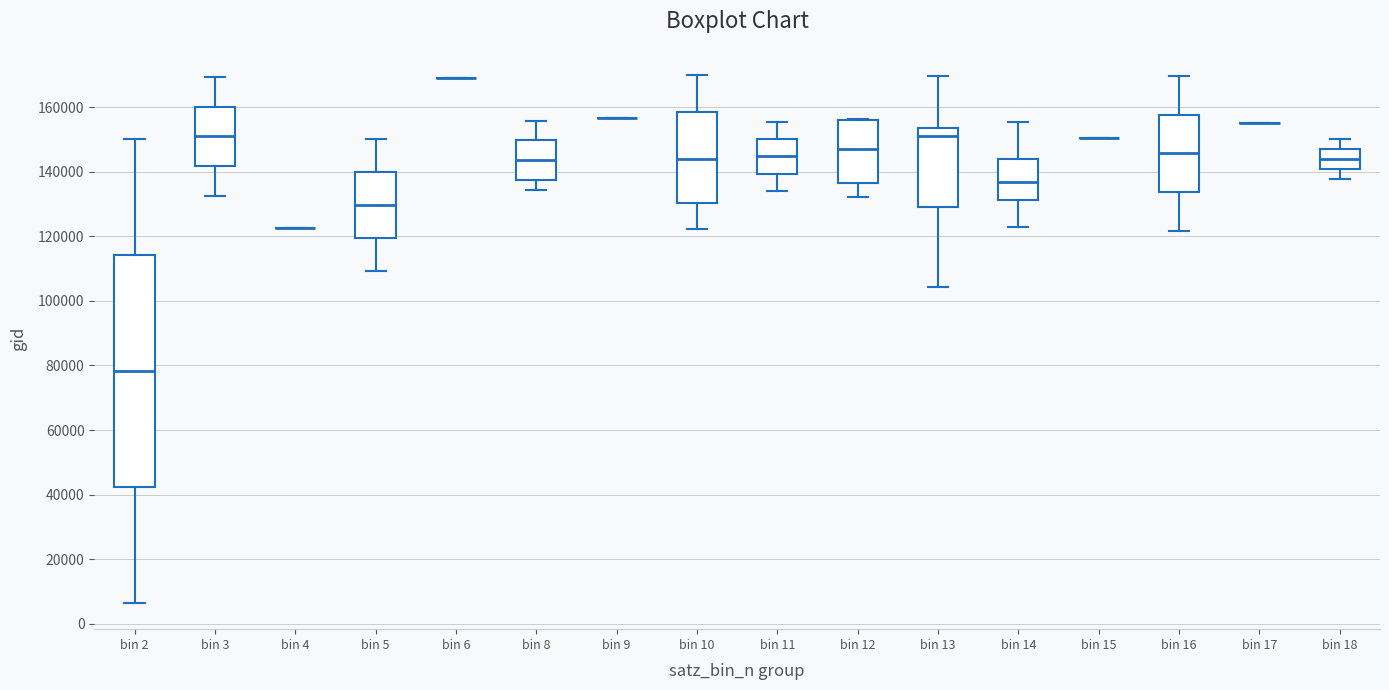

Comparing the boxes themselves (not the whiskers), which one is the tallest?

bin 2